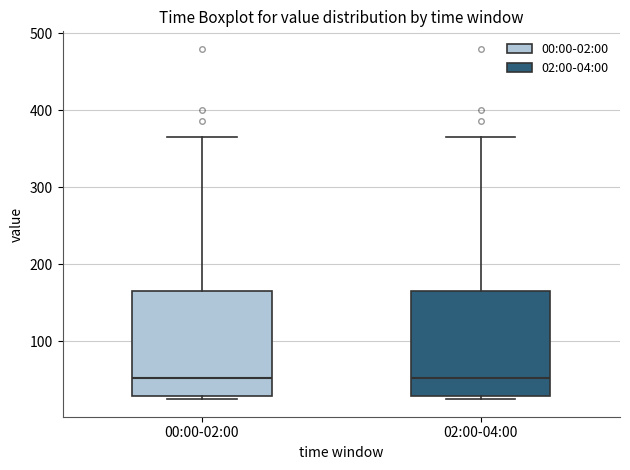

Reading left to right, read every box against the y-axis: the position of its median line, the range the box covers, and the ends of its whiskers. The values are not printed on the chart, so give them approximately, as read against the axis.

00:00-02:00: median 50, box 30 to 170, whiskers 30 (just below the box's lower edge) to 370
02:00-04:00: median 50, box 30 to 170, whiskers 30 (just below the box's lower edge) to 370